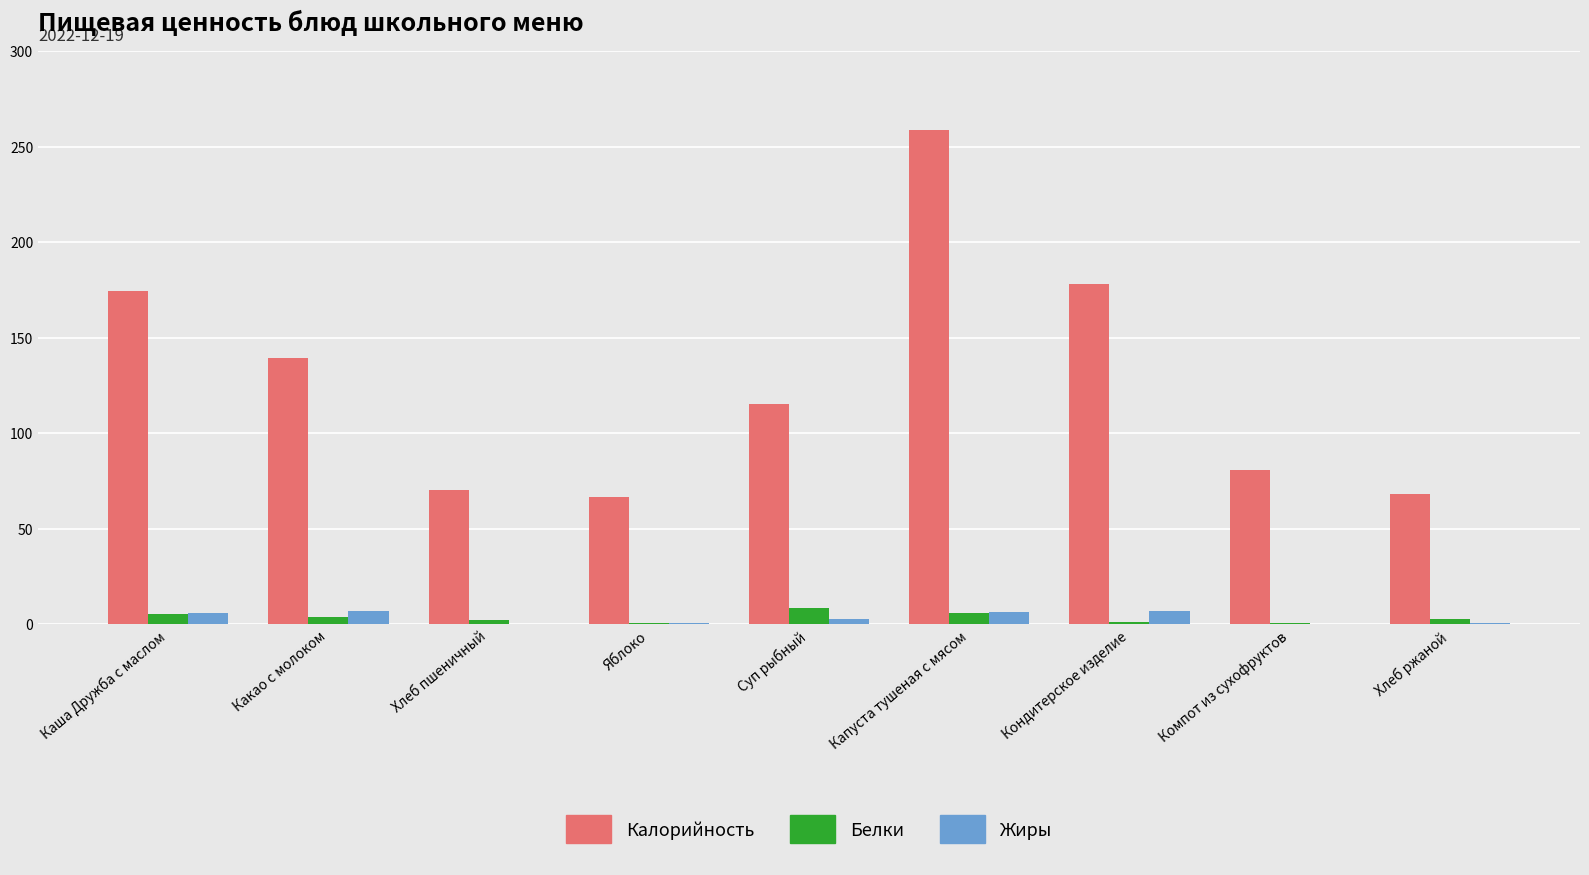

Which category has the highest value across all series?

Капуста тушеная с мясом